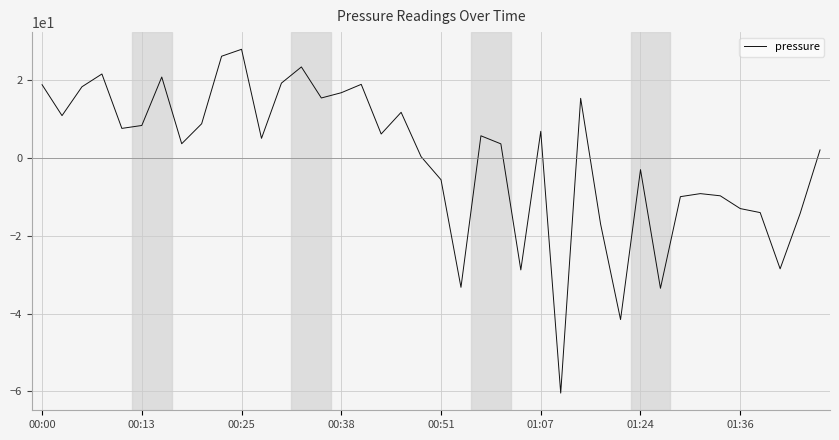

What is the greatest value displayed?

27.9